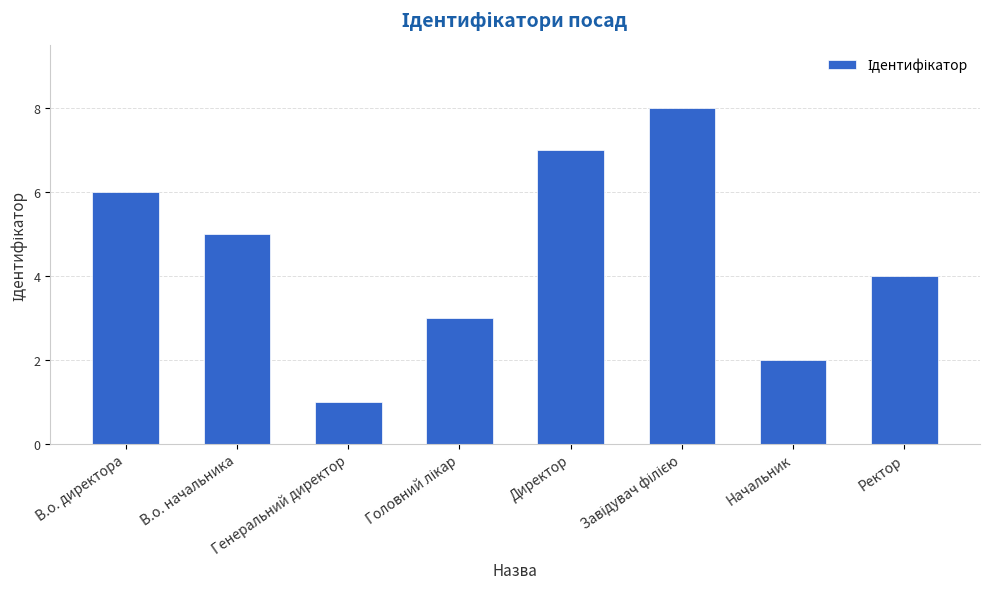

Approximately how many times larger is the value at Директор compared to В.о. начальника?

1.4